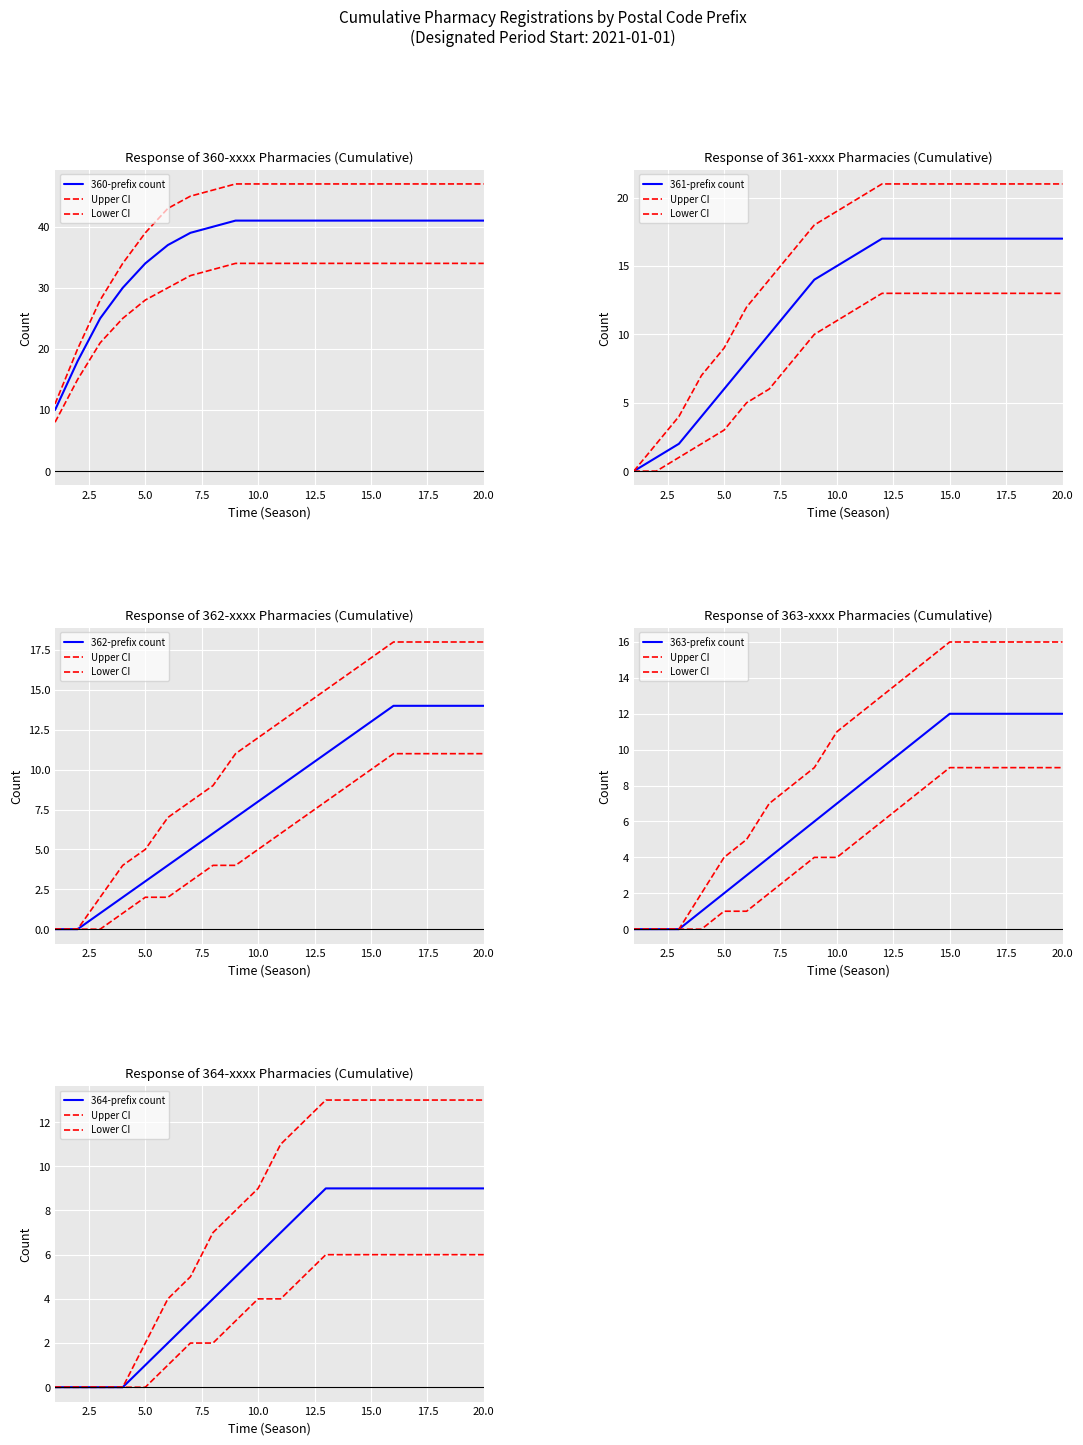

At which category does the chart reach its peak across all series?

16